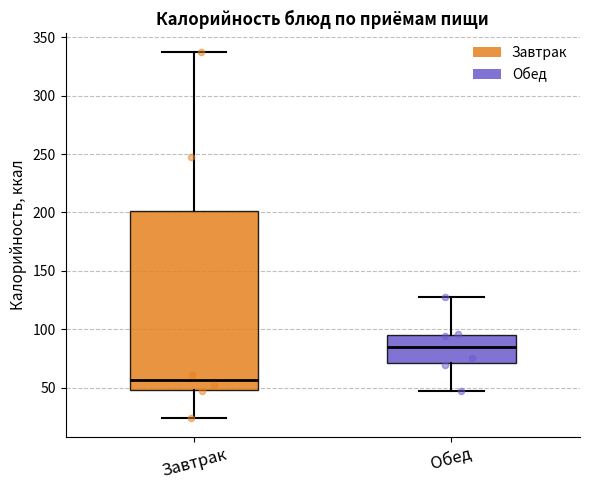

Reading left to right, read every box against the y-axis: the position of its median line, the range the box covers, and the ends of its whiskers. The values are not printed on the chart, so give them approximately, as read against the axis.

Завтрак: median 55, box 50 to 200, whiskers 25 to 335
Обед: median 85, box 70 to 95, whiskers 45 to 130